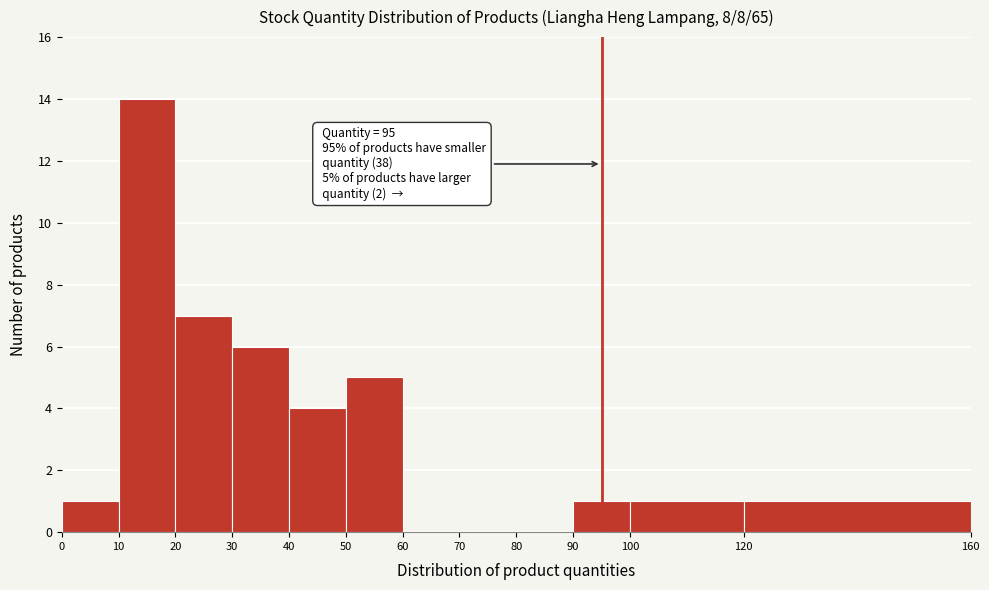

Over which range of the x-axis is the bar tallest?

10 to 20